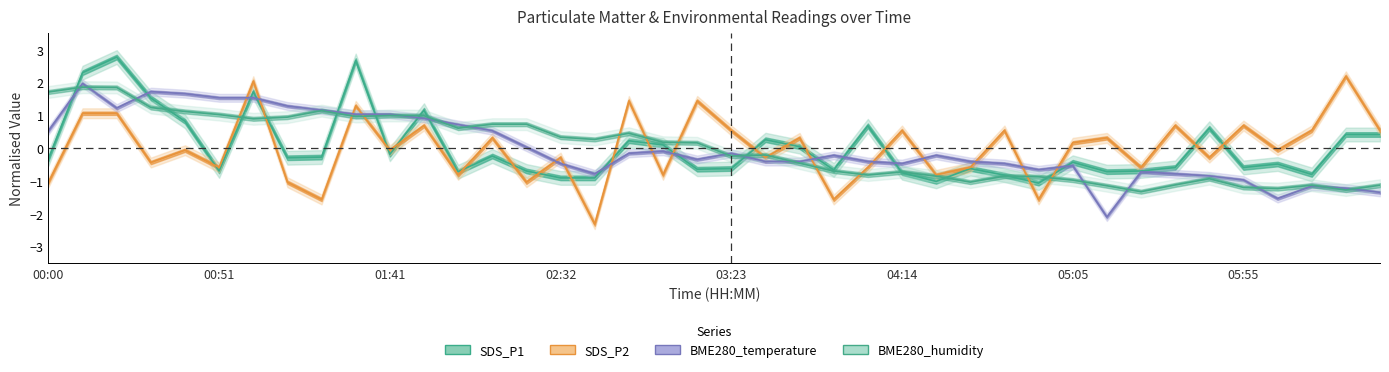

Reading right to left, list all the values displayed in this chart.

SDS_P1: 0.4	0.4	-0.8	-0.5	-0.6	0.6	-0.6	-0.7	-0.7	-0.4	-1.1	-0.8	-0.6	-1.0	-0.7	0.7	-0.7	0.0	0.3	-0.6	-0.6	0.1	0.2	-0.9	-0.9	-0.7	-0.2	-0.7	1.2	-0.2	2.7	-0.3	-0.3	1.7	-0.7	0.8	1.5	2.8	2.3	-0.3
SDS_P2: 0.5	2.2	0.5	-0.1	0.7	-0.3	0.7	-0.6	0.3	0.2	-1.6	0.5	-0.6	-0.8	0.5	-0.6	-1.6	0.3	-0.3	0.5	1.4	-0.8	1.4	-2.3	-0.3	-1.0	0.3	-0.8	0.7	-0.1	1.3	-1.6	-1.0	2.0	-0.6	-0.1	-0.4	1.1	1.1	-1.0
BME280_temperature: -1.3	-1.2	-1.2	-1.5	-1.0	-0.8	-0.8	-0.7	-2.1	-0.5	-0.7	-0.5	-0.4	-0.2	-0.5	-0.4	-0.2	-0.4	-0.4	-0.2	-0.3	-0.1	-0.2	-0.8	-0.5	0.0	0.5	0.7	0.9	1.0	1.0	1.2	1.3	1.5	1.5	1.7	1.7	1.2	2.0	0.5
BME280_humidity: -1.1	-1.3	-1.1	-1.2	-1.2	-0.9	-1.1	-1.3	-1.1	-1.0	-0.9	-0.9	-1.0	-0.9	-0.7	-0.8	-0.7	-0.5	-0.2	-0.2	0.2	0.2	0.5	0.3	0.3	0.7	0.7	0.6	1.0	1.0	1.0	1.1	0.9	0.9	1.0	1.1	1.2	1.9	1.9	1.7